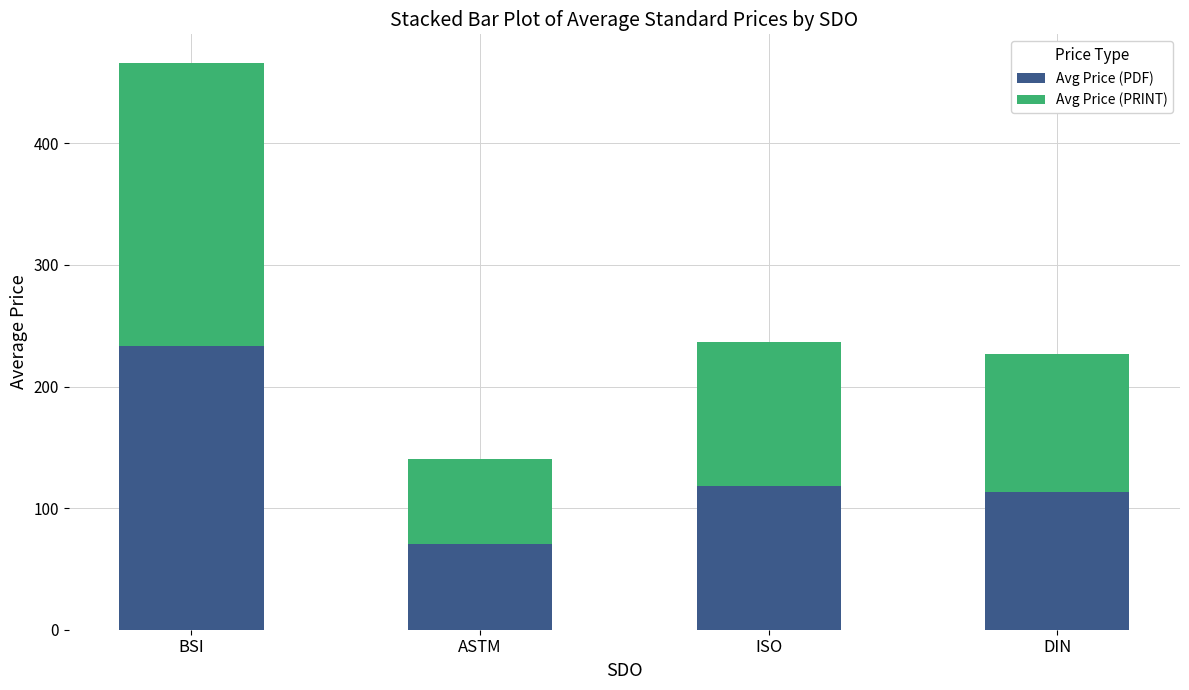

Are the bars horizontal?

No